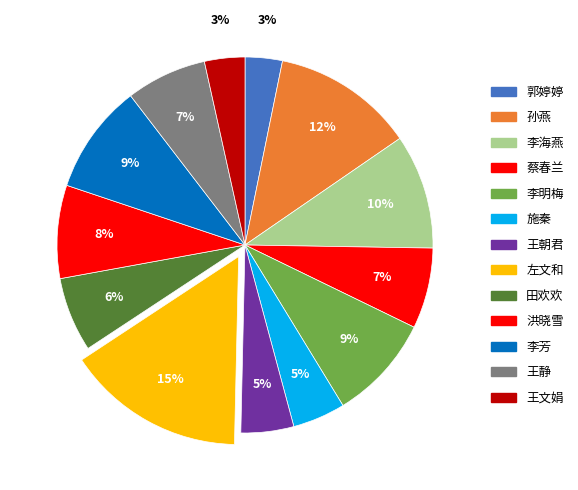

Does any single category account for the majority?

No